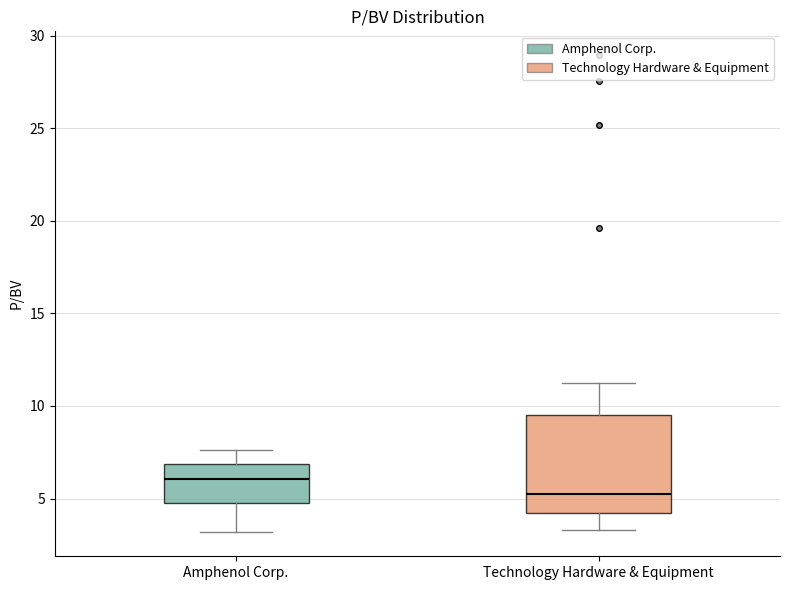

Which box has the lowest median line?

Technology Hardware & Equipment